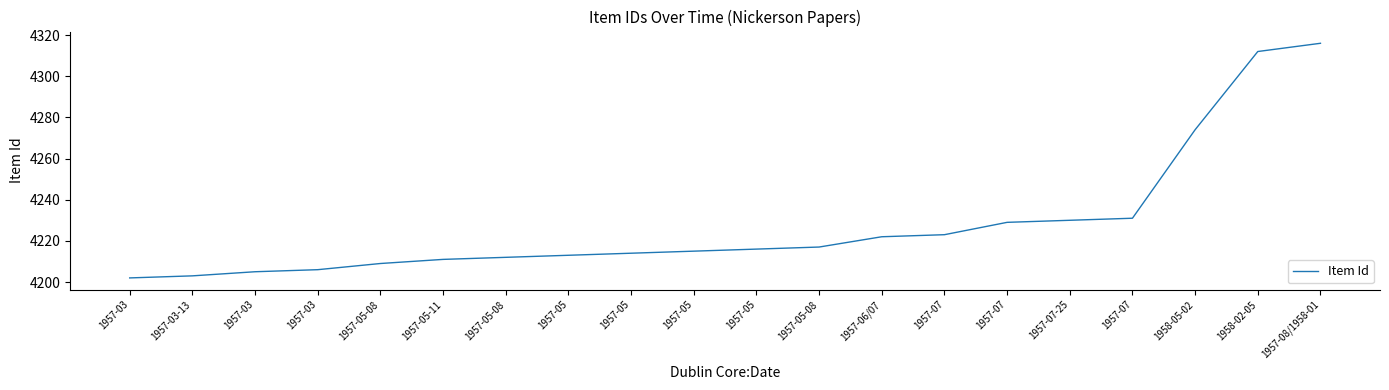

Does the chart display data point markers on the line(s)?

No